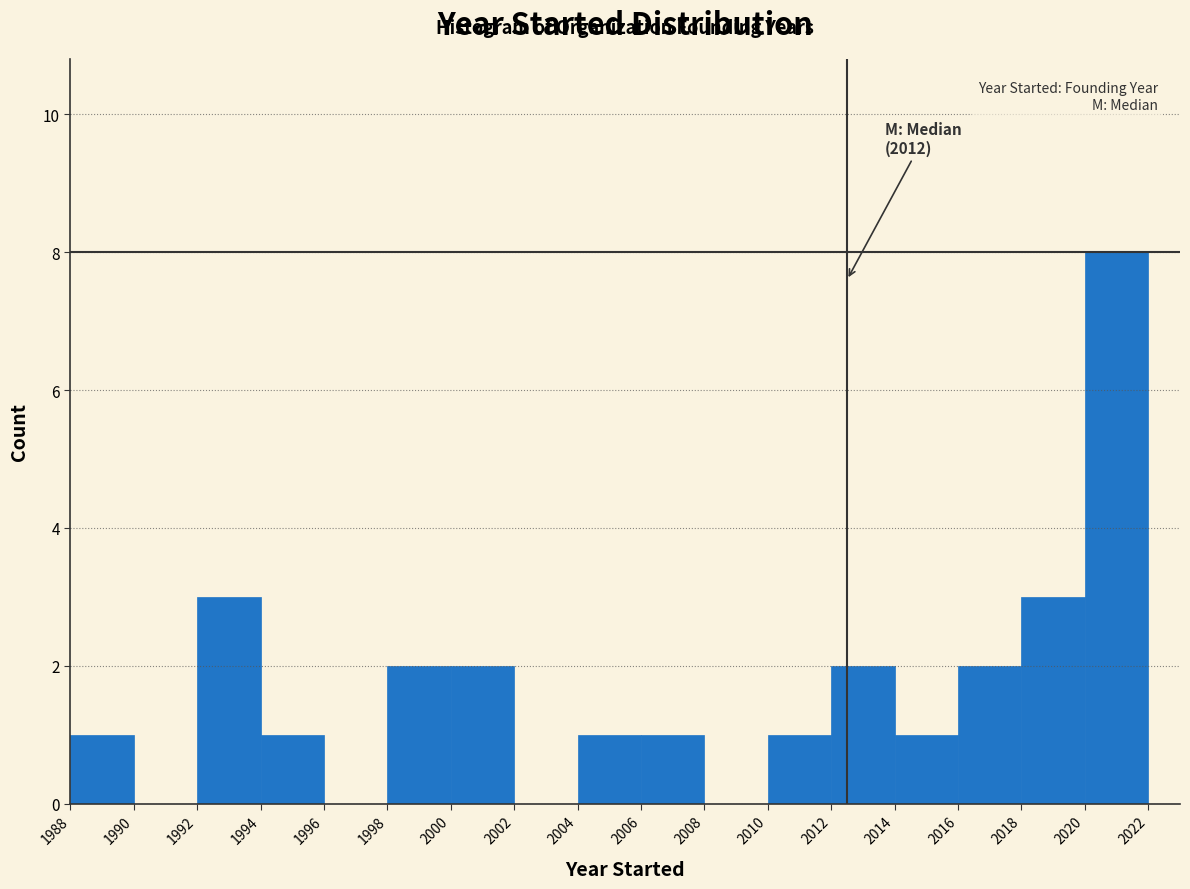

Over which range of the x-axis is the bar tallest?

2020 to 2022